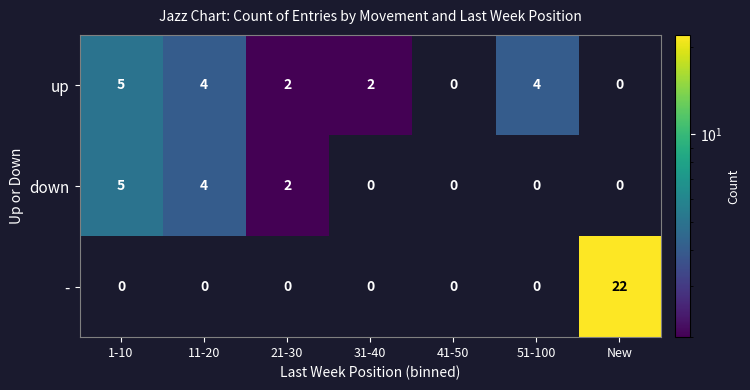

Count the number of categories in the chart.

7